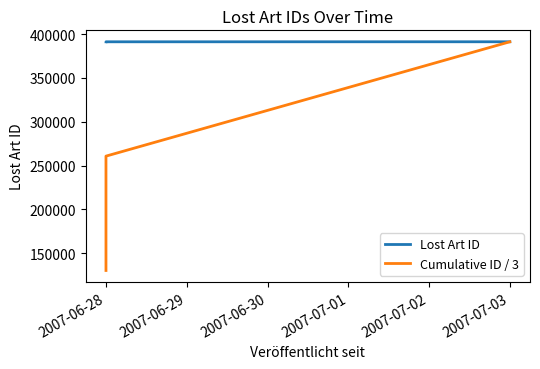

True or false: Cumulative ID / 3 has a value of 116265.5 at 2007-06-28.

False